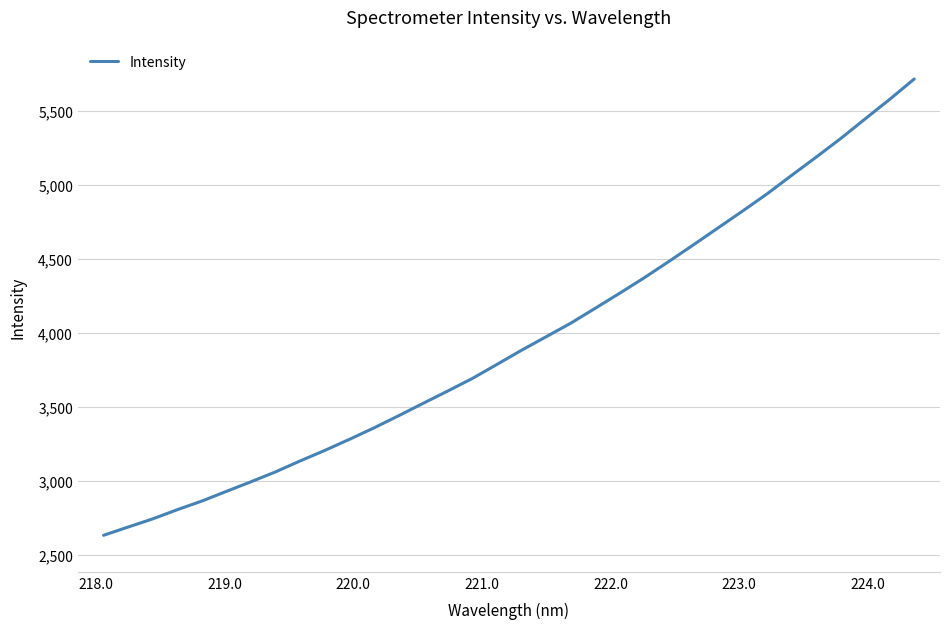

What is the greatest value displayed?

5713.7